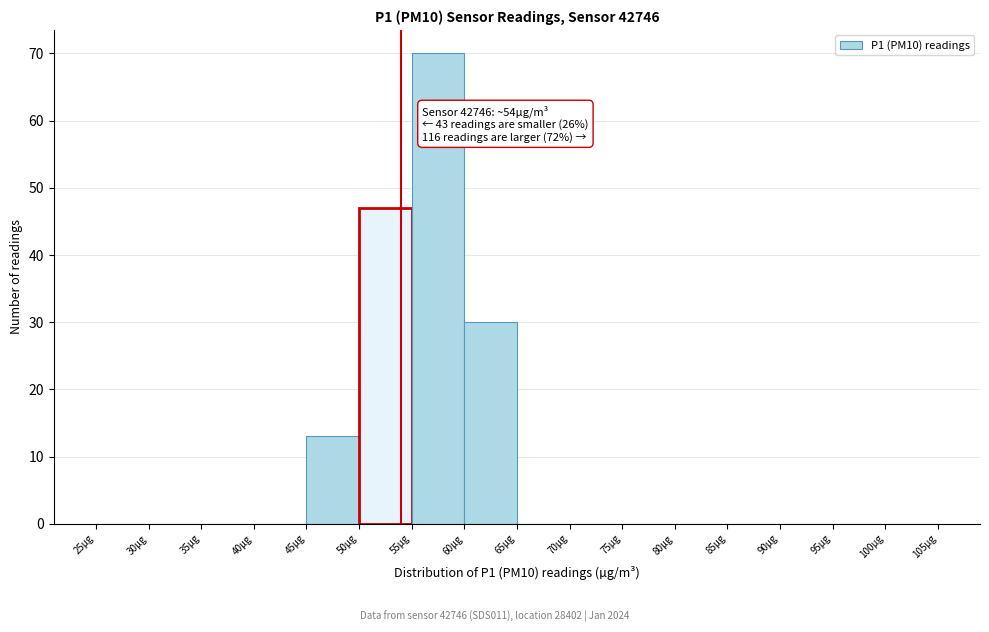

Which range on the x-axis has the tallest bar?

55 to 60